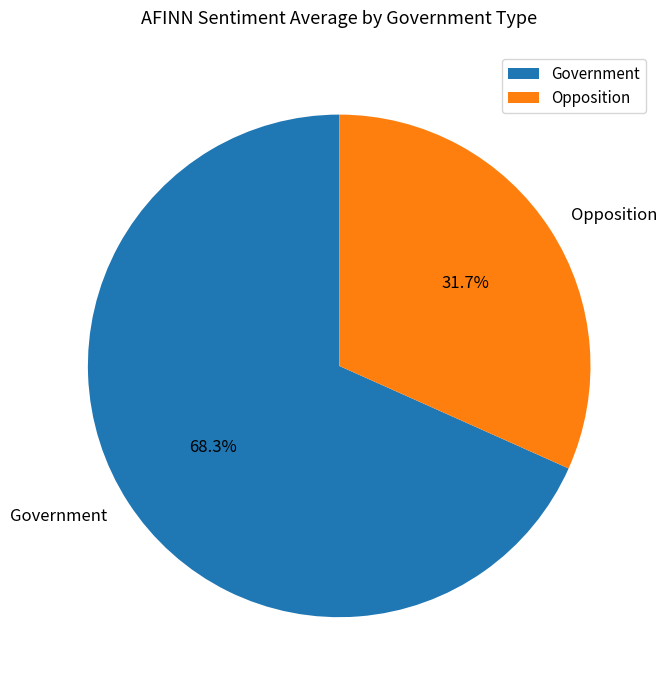

Rank the categories by value from highest to lowest.

Government, Opposition